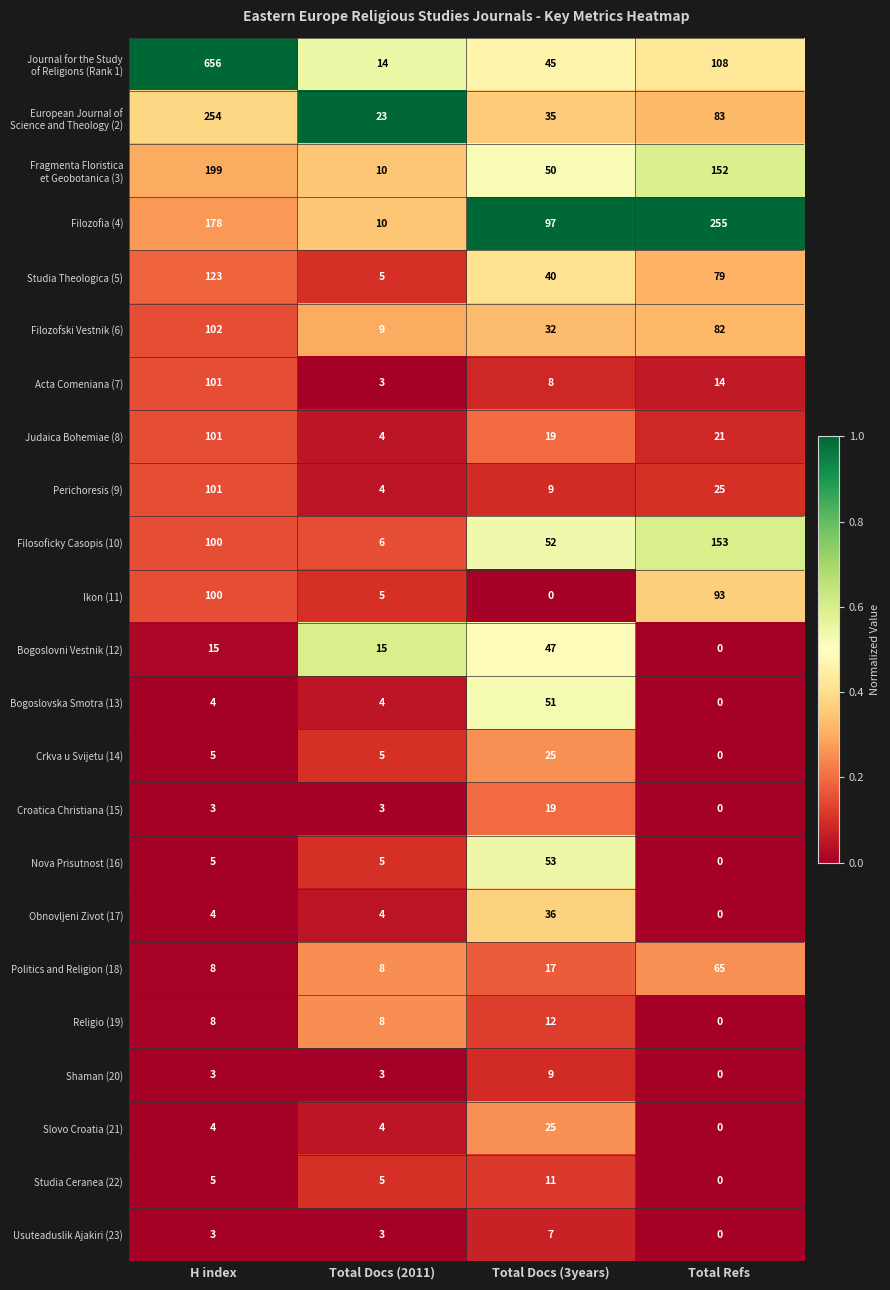

True or false: Nova Prisutnost (16) has a value of 7 at H index.

False